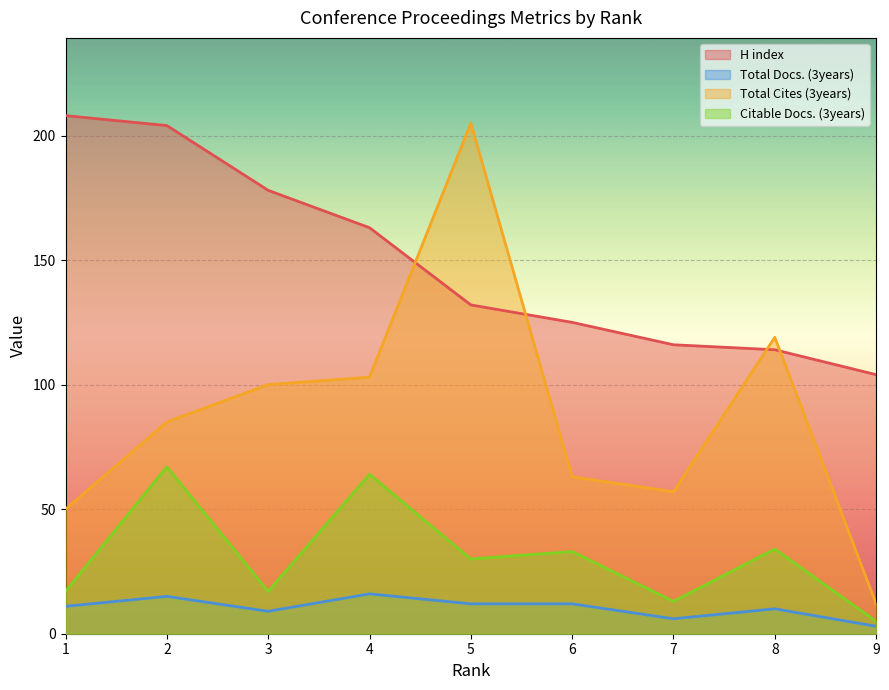

What is the lowest value of the Total Cites (3years) series?

12